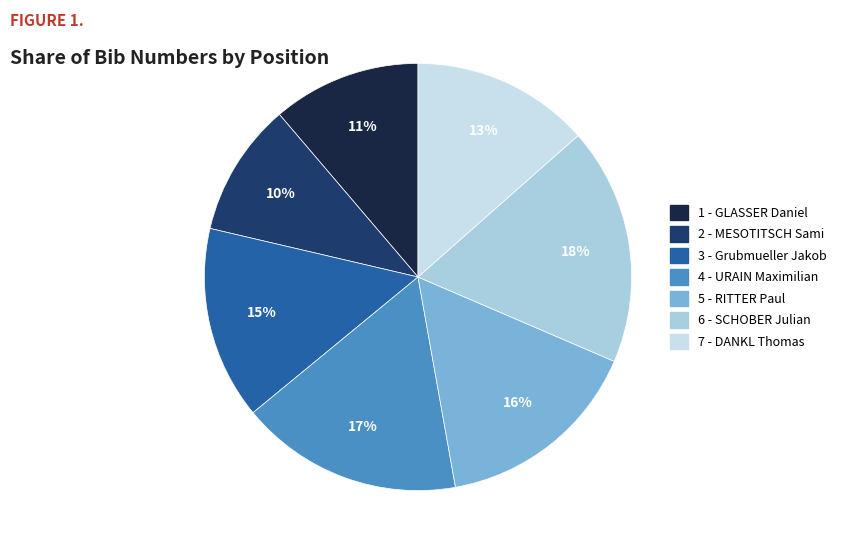

What is the largest slice in the pie chart?

6 - SCHOBER Julian